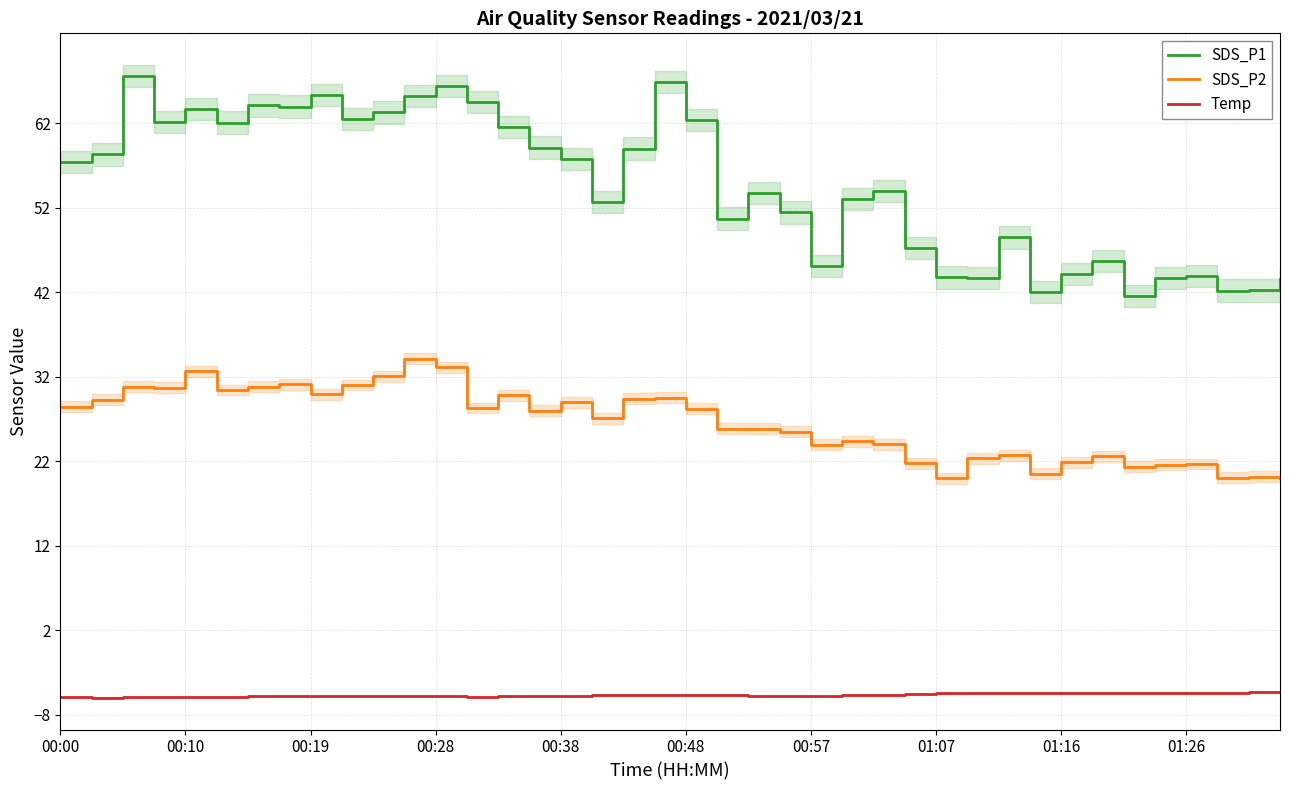

How many values in the SDS_P1 series exceed 57?

20